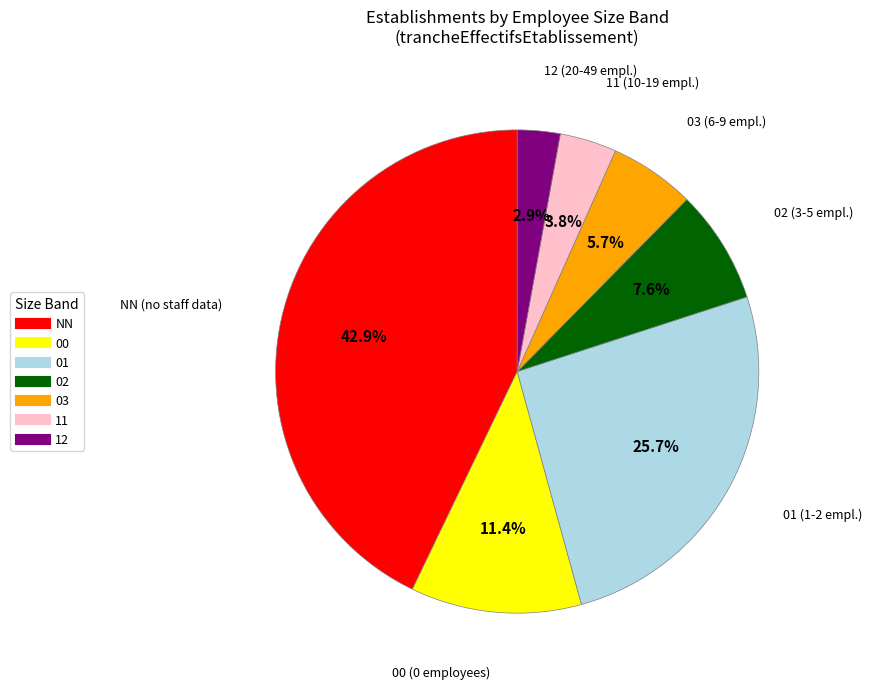

To the nearest percent, what portion does 00 represent?

11%